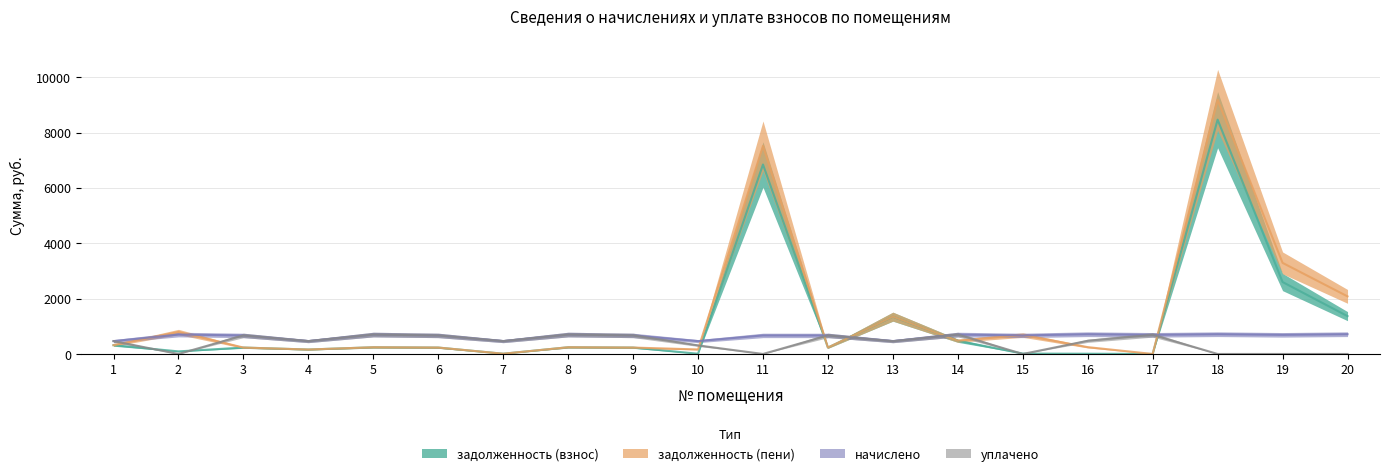

How many lines are shown in the chart?

4